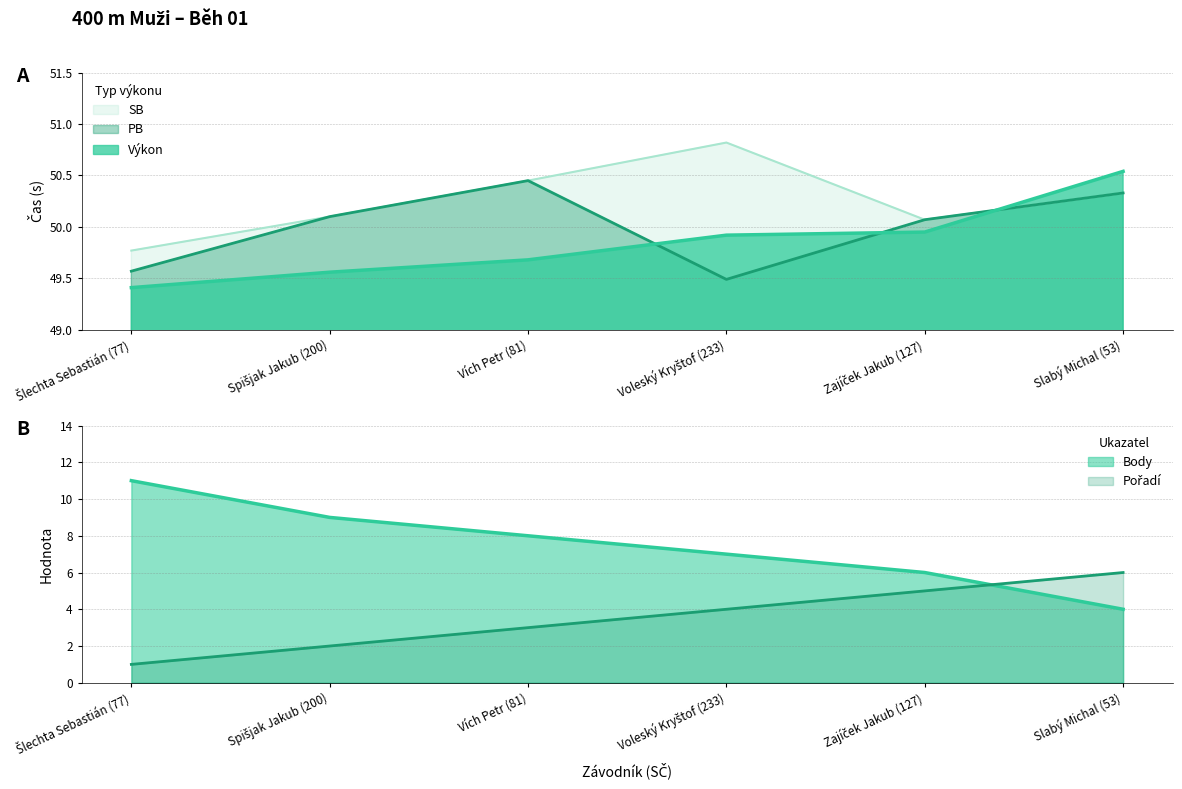

At which category is the sum across all series the highest?

Slabý Michal (53)